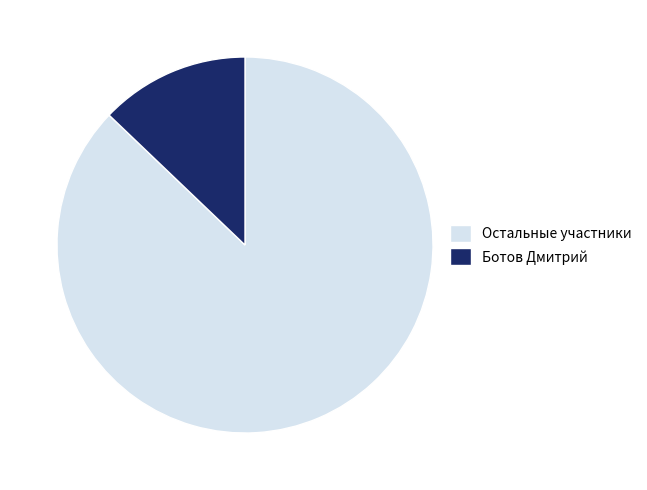

Rank the categories by value from highest to lowest.

Остальные участники, Ботов Дмитрий